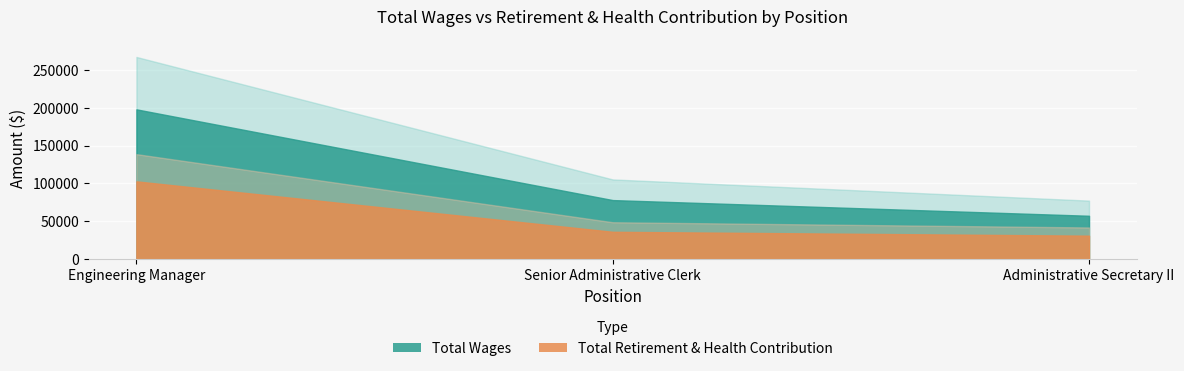

Where does the Total Retirement & Health Contribution series first go above 36098?

Engineering Manager